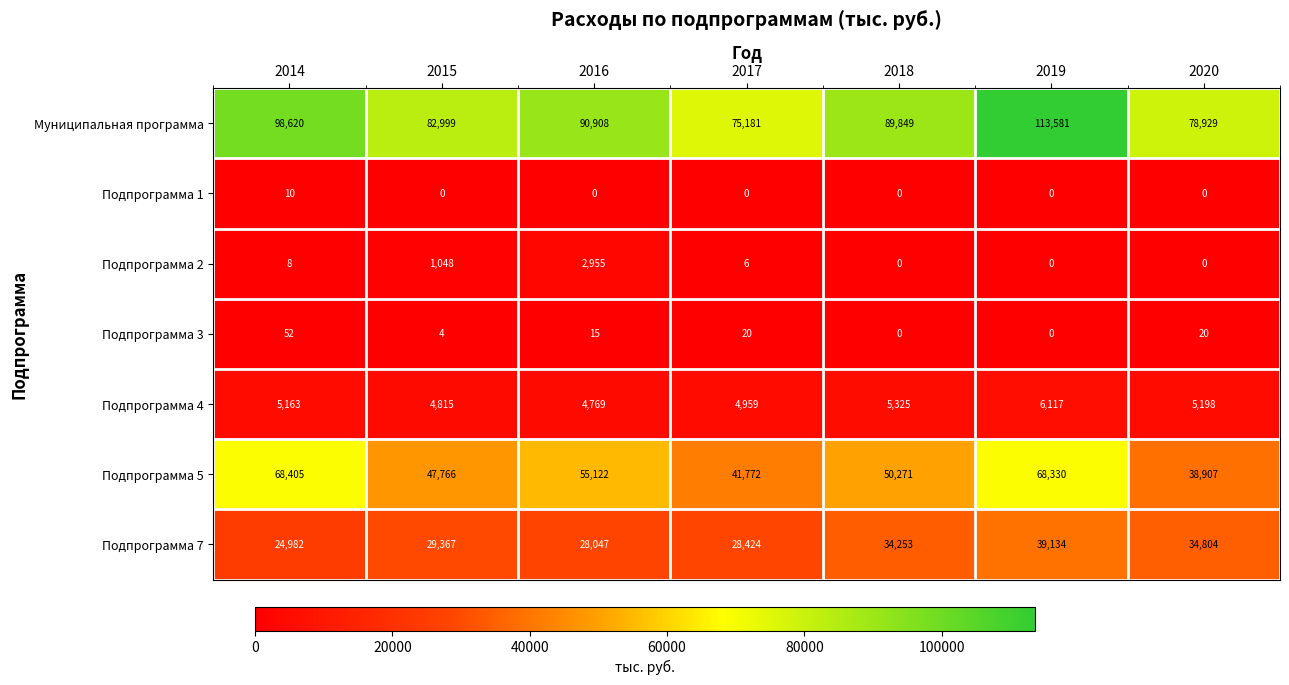

Between 2018 and 2019, which series saw the biggest shift?

Муниципальная программа